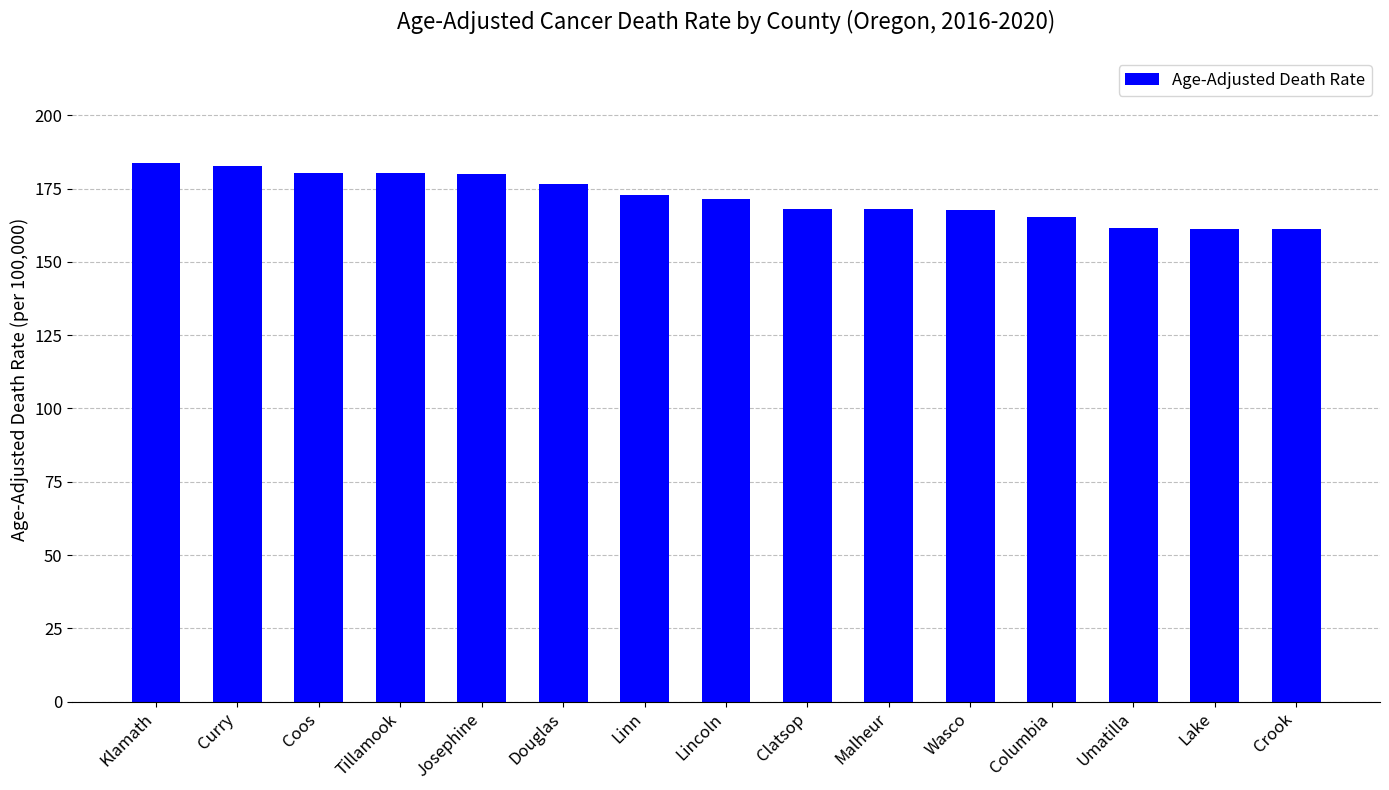

Between Curry and Douglas, which is larger?

Curry